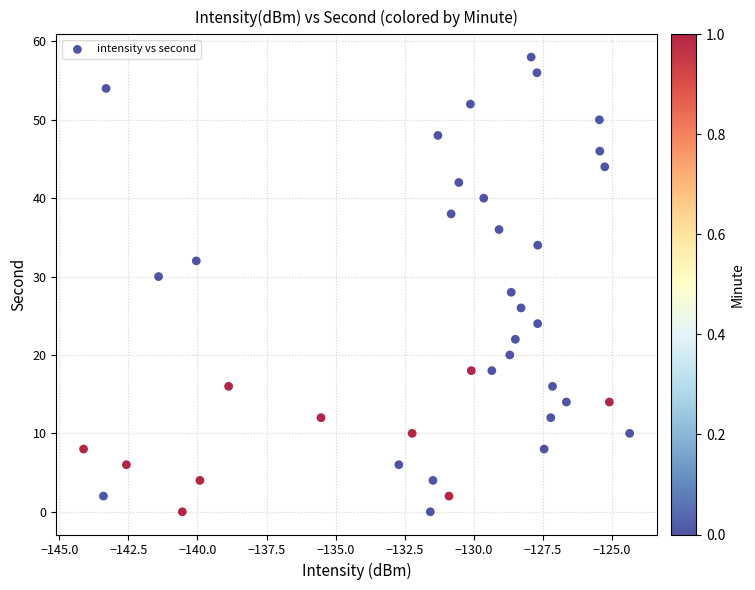

What is the range of Y values (max minus min)?

58